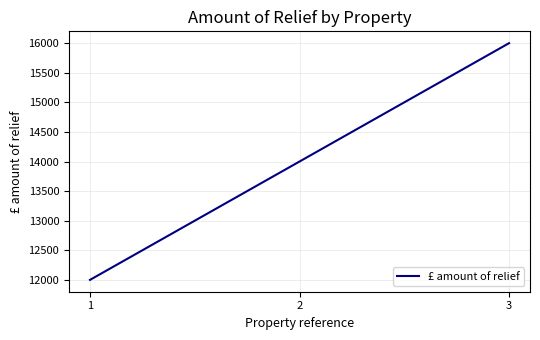

What is the smallest value displayed?

12000